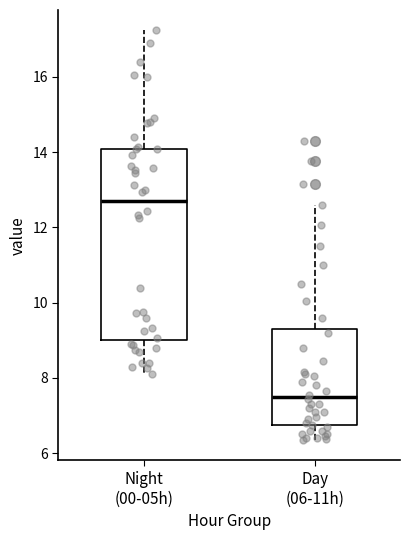

Which box has the highest median line?

Night (00-05h)